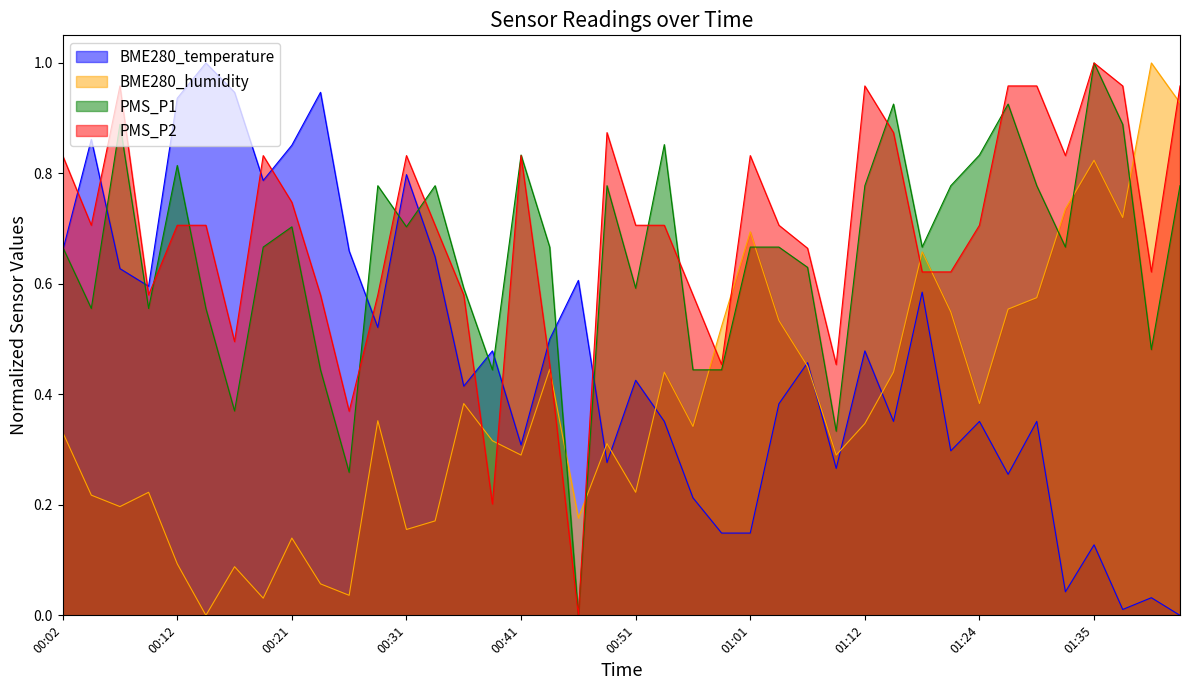

Count the number of categories in the chart.

40